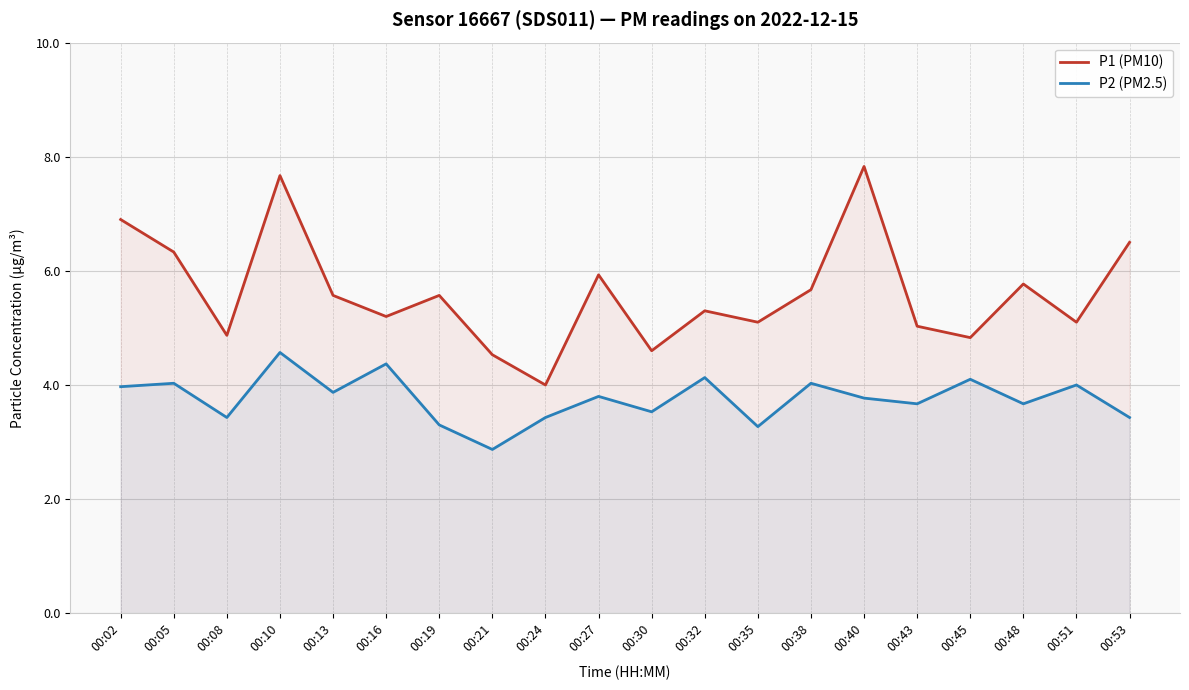

The value of P1 (PM10) at 00:30 is 6.6. True or false?

False